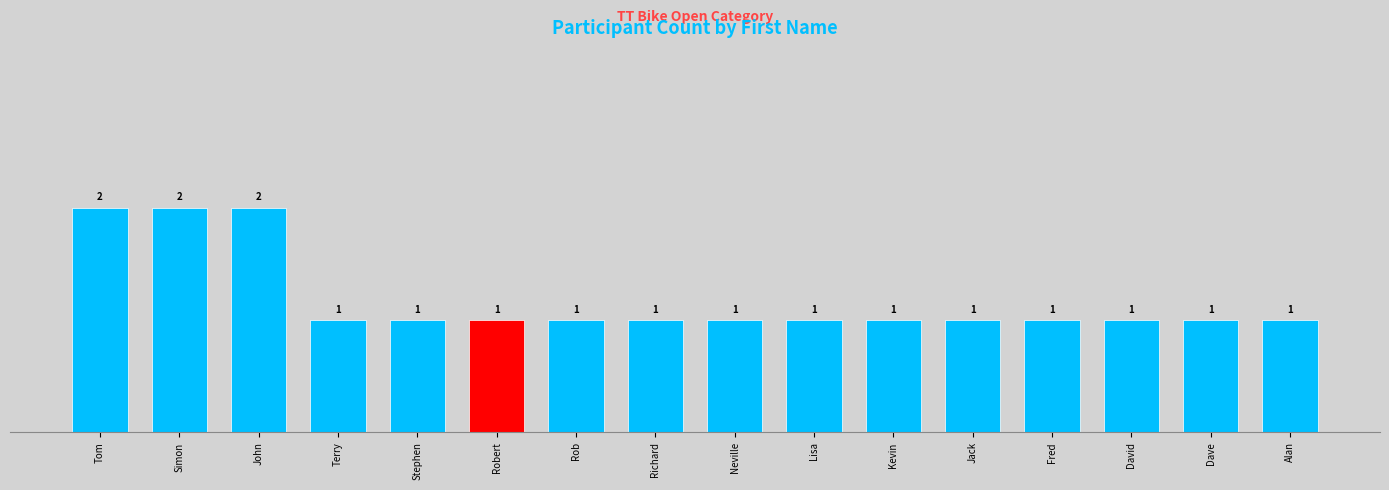

True or false: the data shows 1 at Stephen.

True